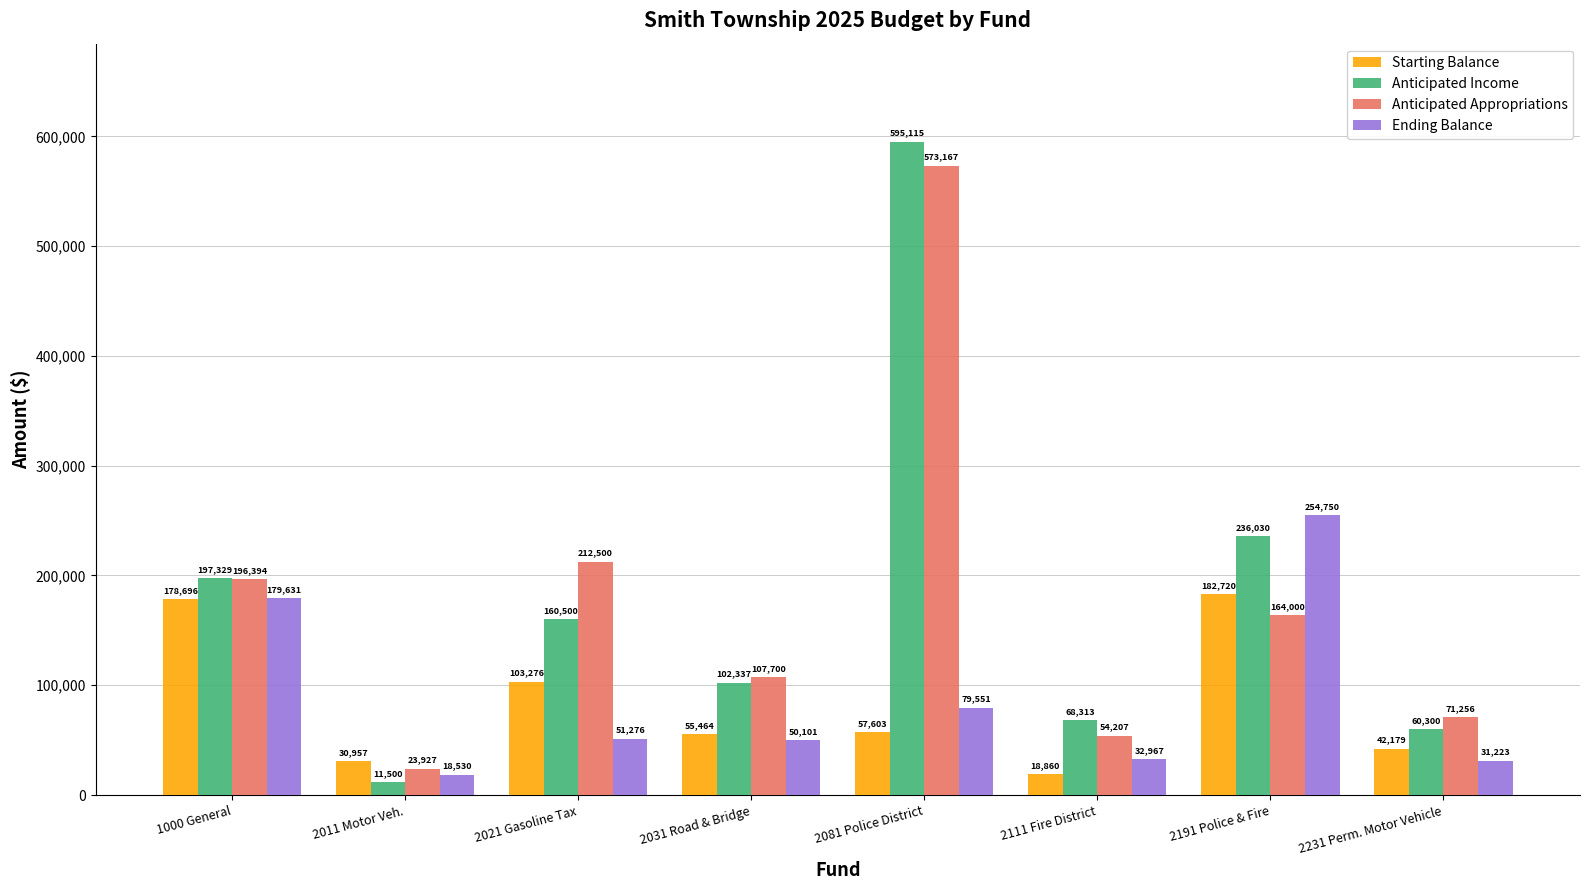

Is the value of Starting Balance at 2031 Road & Bridge greater than the value of Ending Balance at 1000 General?

No